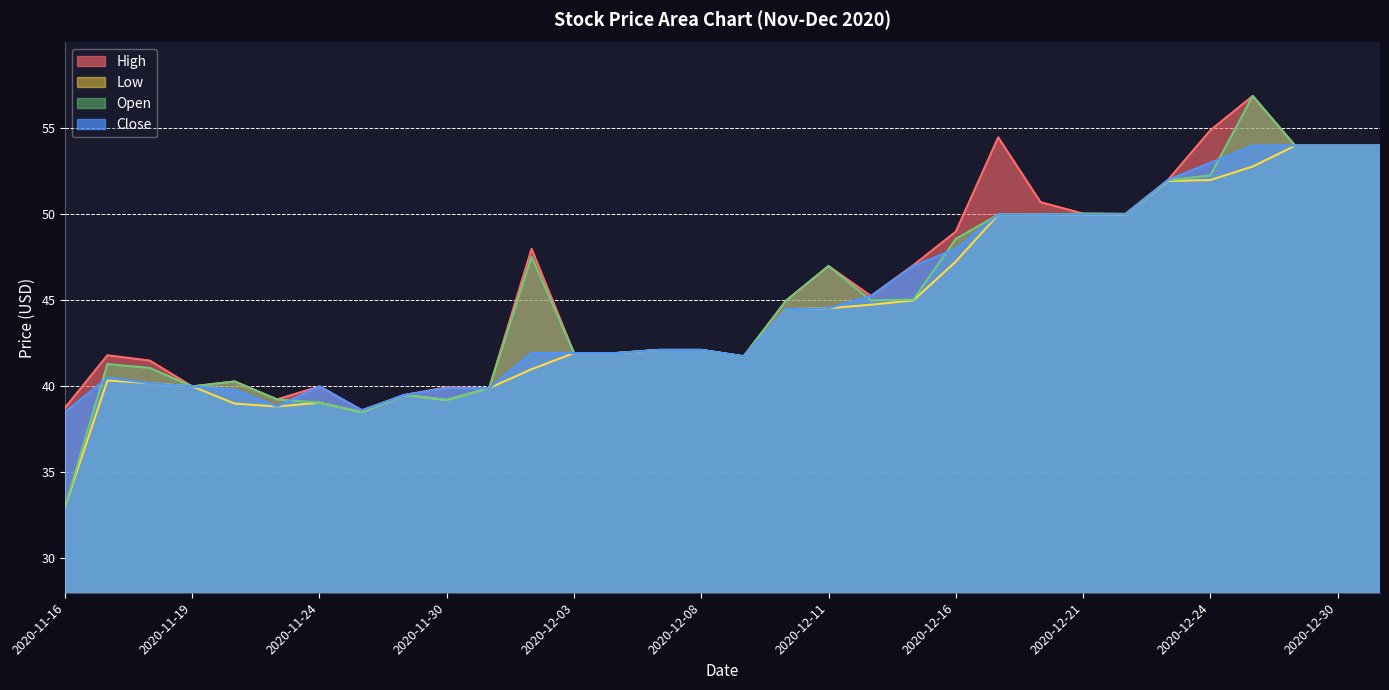

How many lines are shown in the chart?

4